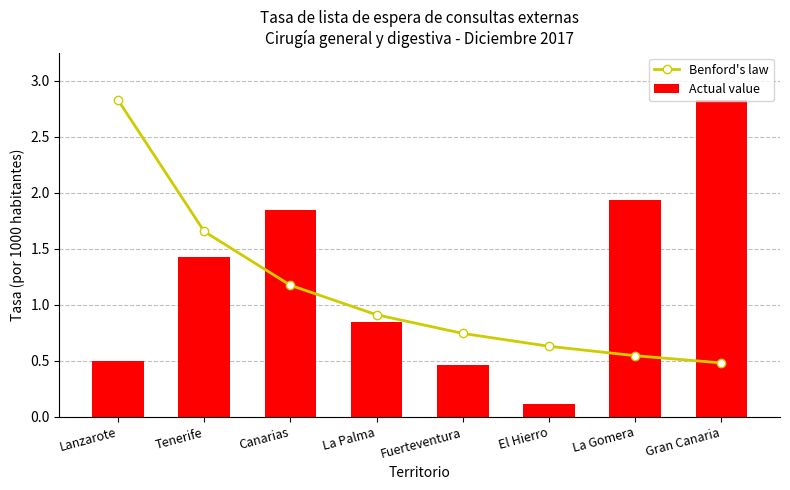

What are all the series names shown in the legend?

Benford's law, Actual value